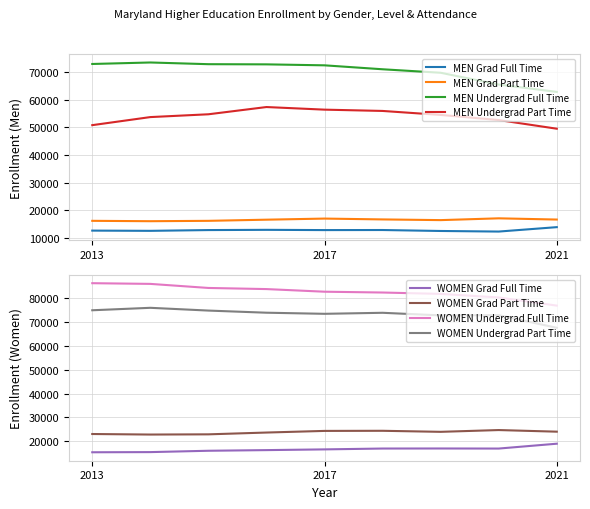

What is the lowest value of the MEN Undergrad Part Time series?

49532